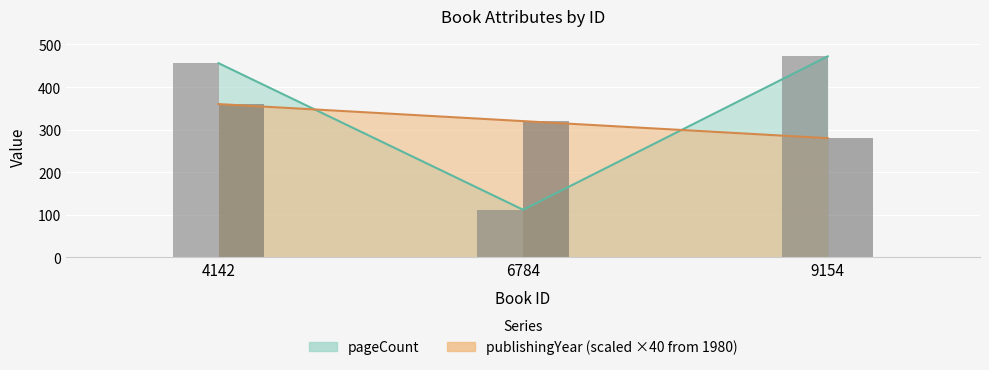

What is the value of the publishingYear bar at the 2nd from the left?

320